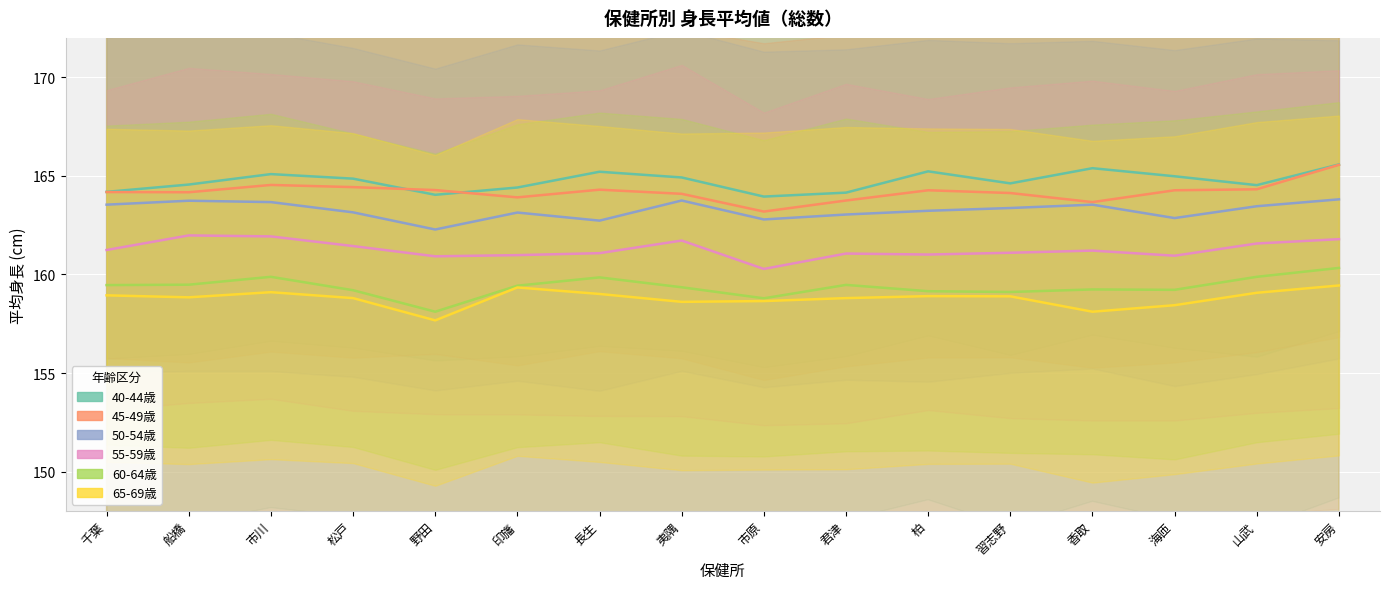

What is the spread (max minus min) of values at 松戸?

6.1